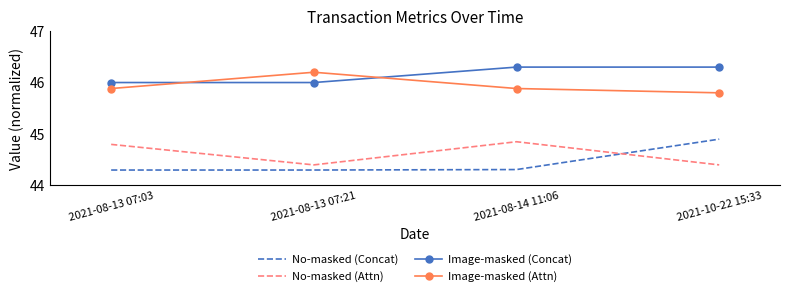

What position from the left is 2021-08-13 07:03?

1